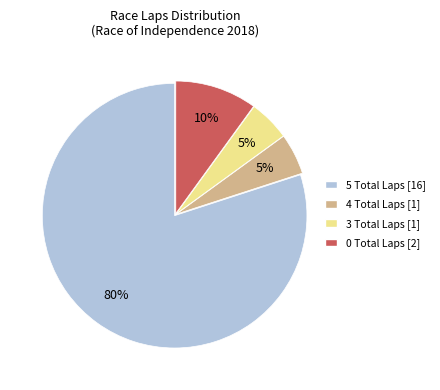

Does any single category account for the majority?

Yes